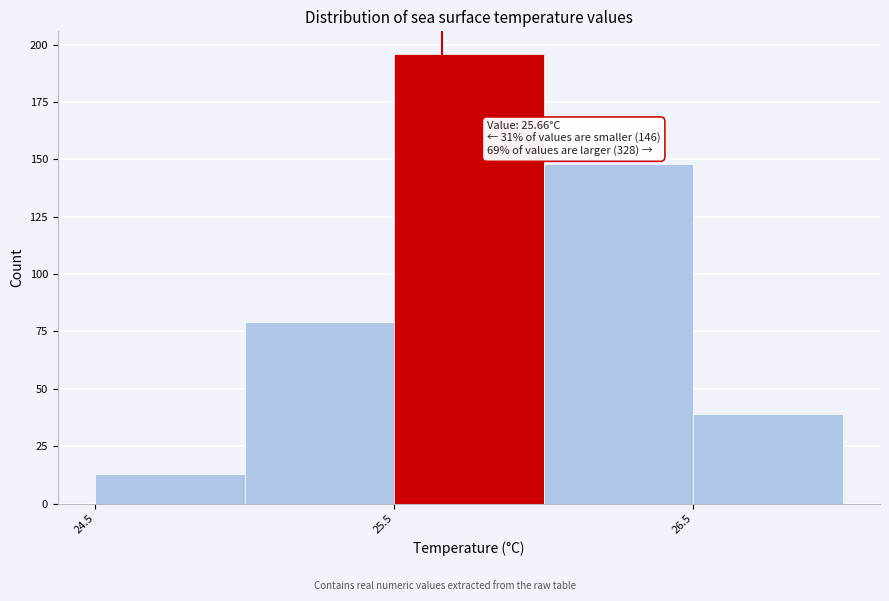

Over which range of the x-axis is the bar tallest?

25.5 to 26.0